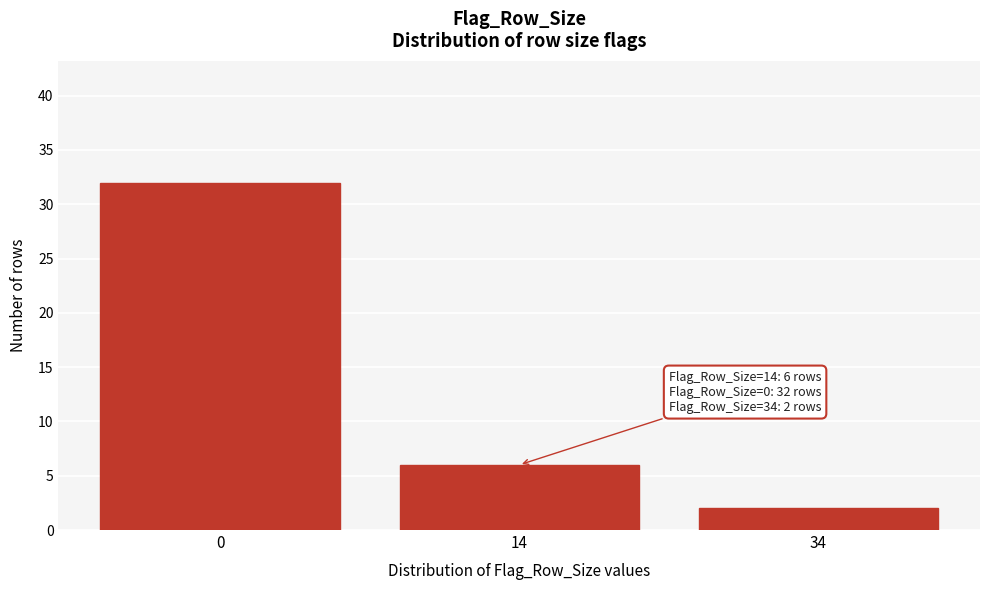

Reading left to right, extract all data points from this chart.

0=32	14=6	34=2